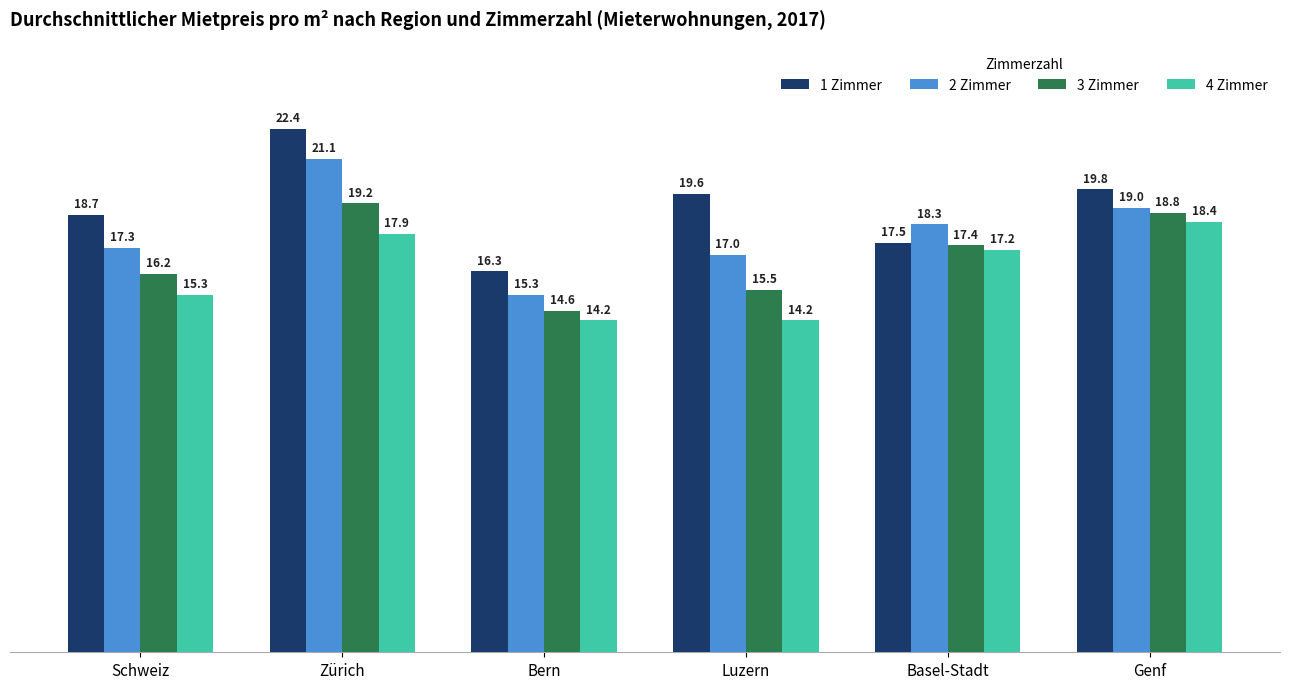

List the series in order of their peak value, lowest first.

4 Zimmer, 3 Zimmer, 2 Zimmer, 1 Zimmer